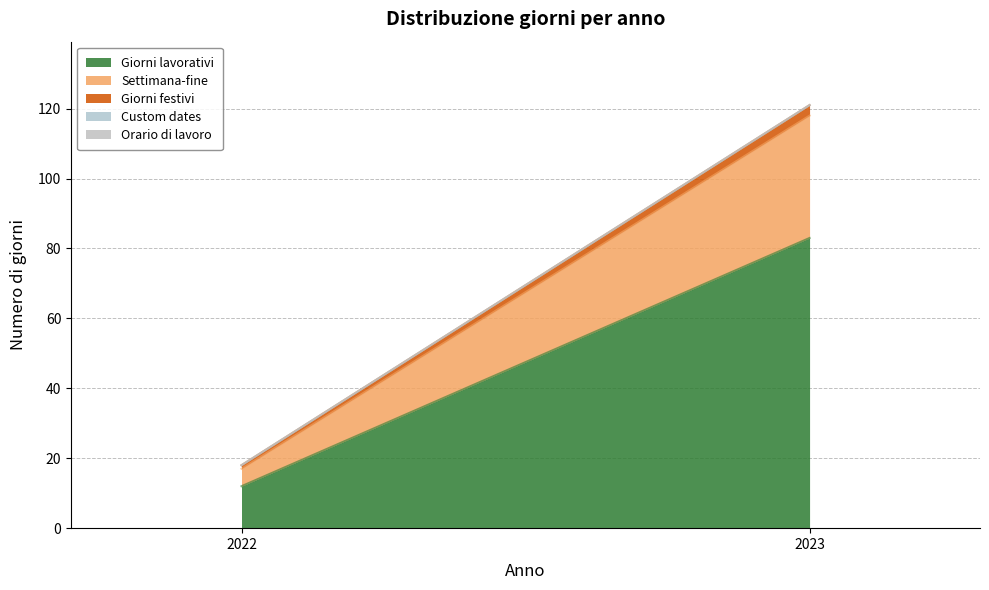

Rank the series at 2022 from highest to lowest value.

Giorni lavorativi, Settimana-fine, Giorni festivi, Custom dates, Orario di lavoro